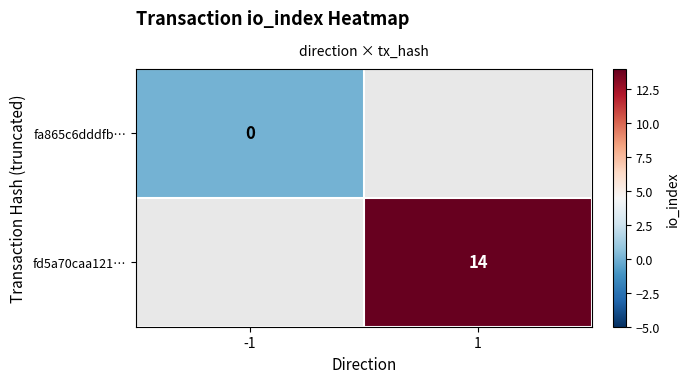

Which label corresponds to the largest value in the chart?

1